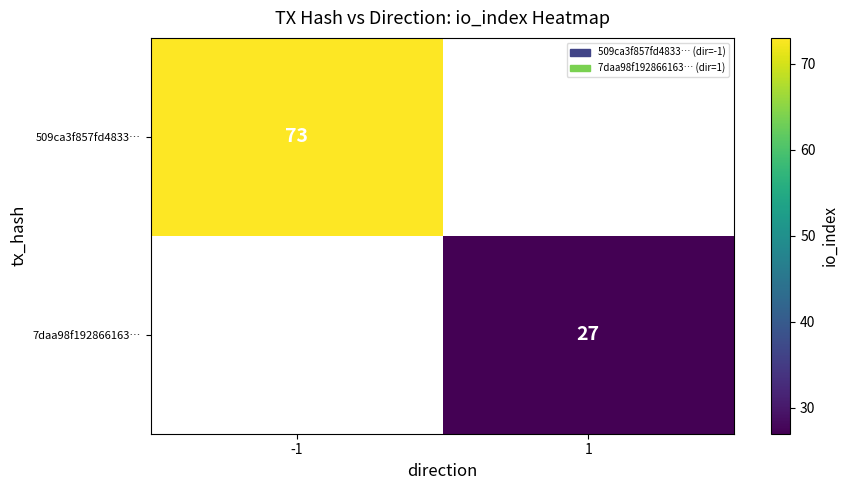

Which category has the lowest value across all series?

1